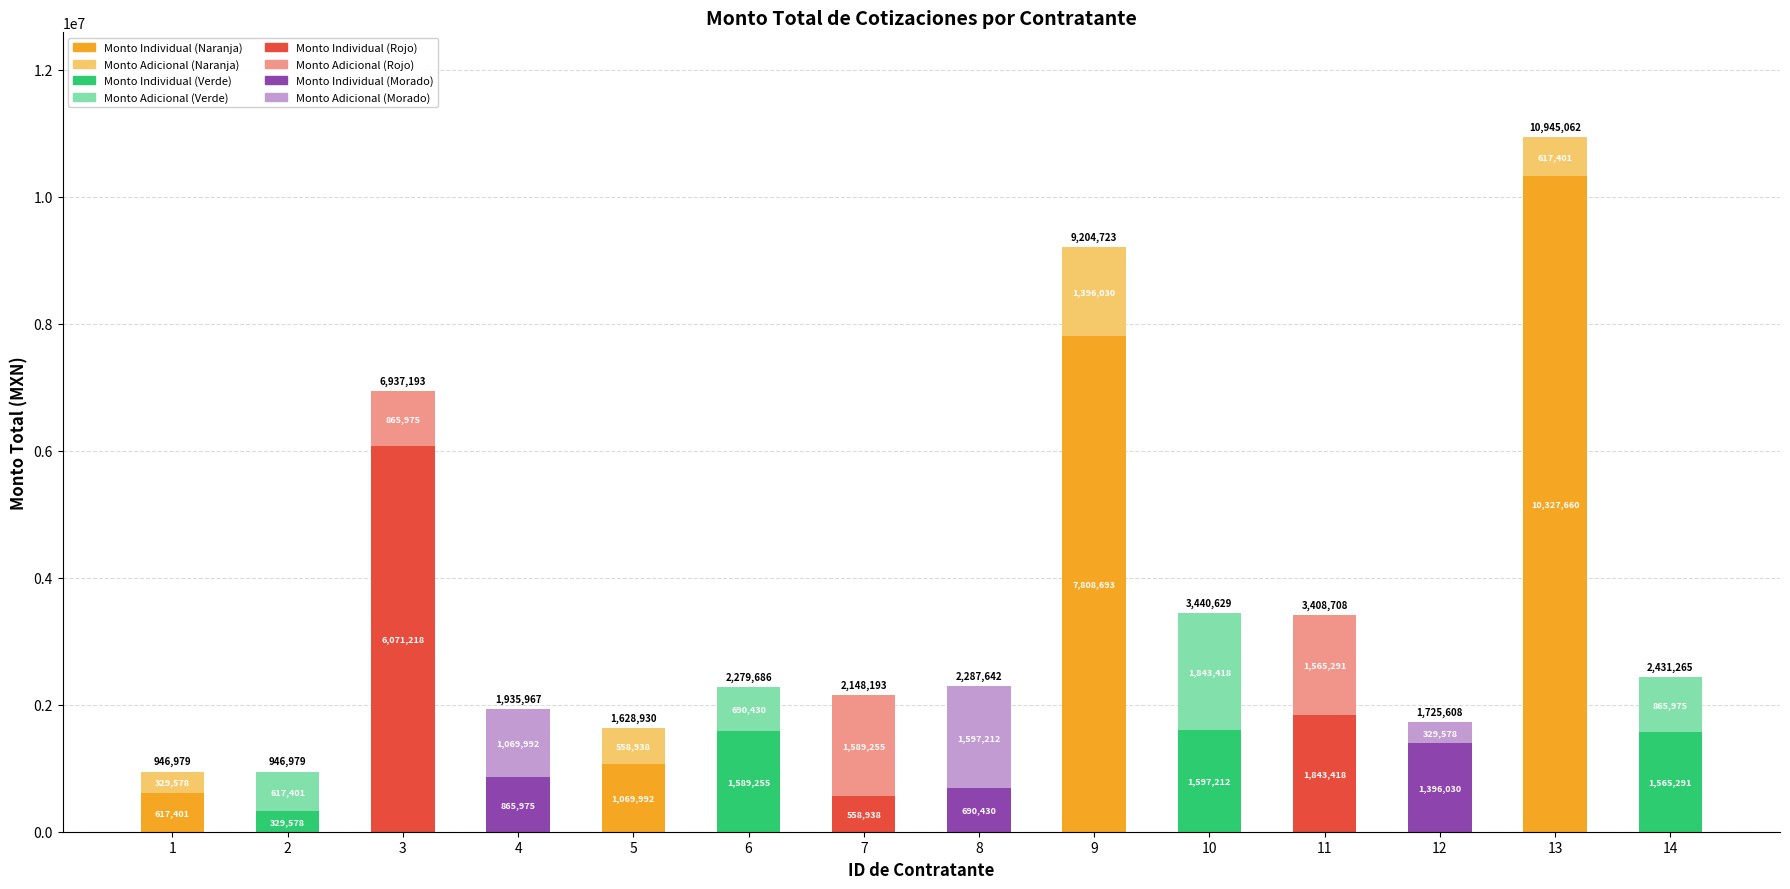

At which category is the sum across all series the highest?

13